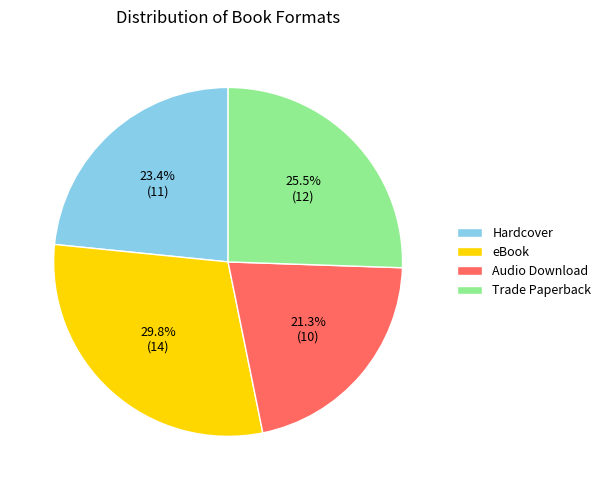

True or false: Audio Download accounts for 21% of the total.

True